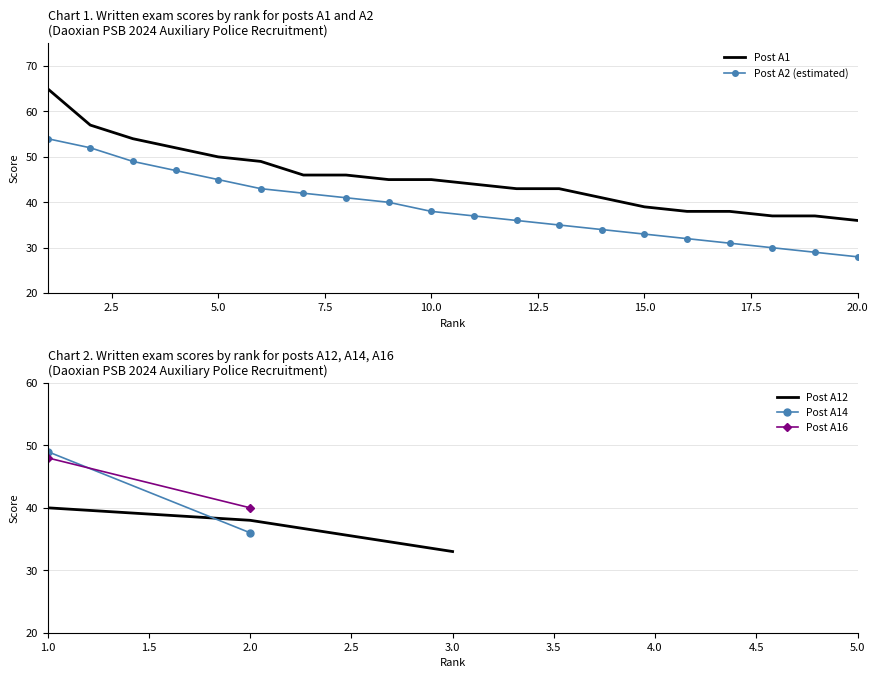

What is the lowest value of the Post A2 (estimated) series?

28